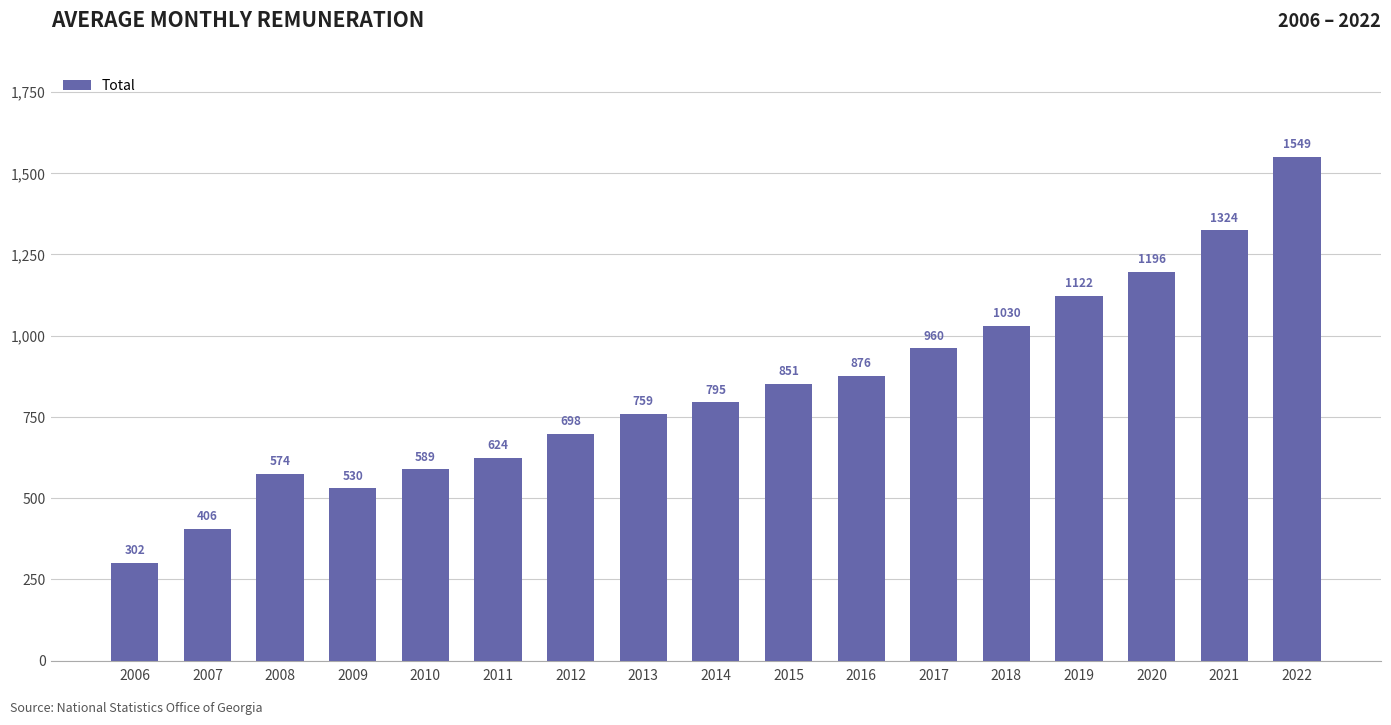

How many values exceed 794?

9